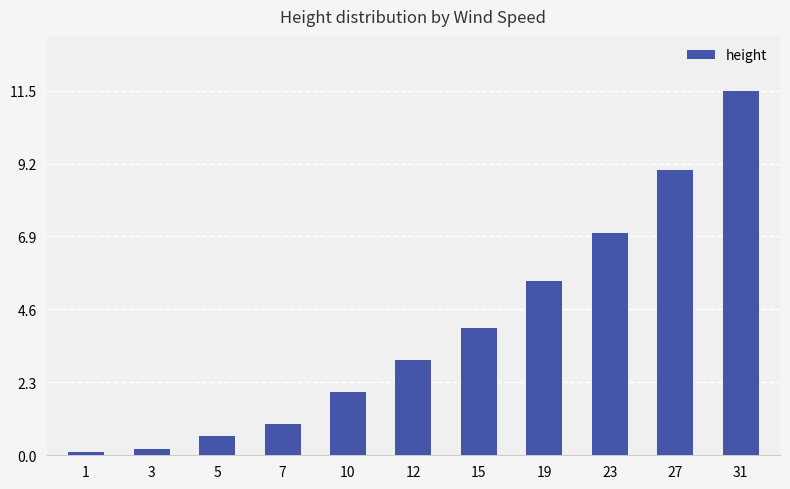

What is the difference between the second highest and second lowest values?

8.8